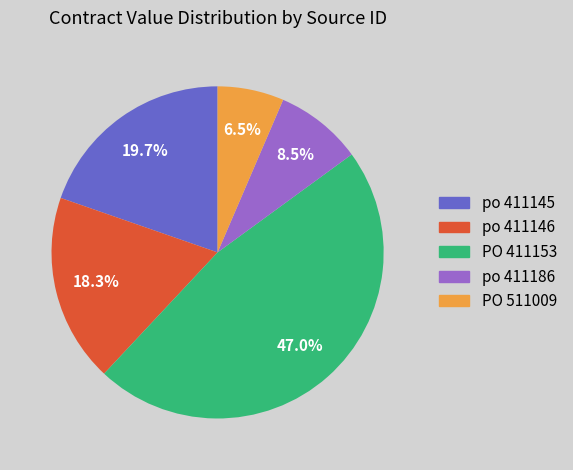

To the nearest percent, what is the difference between the po 411146 and PO 511009 slice percentages?

12%